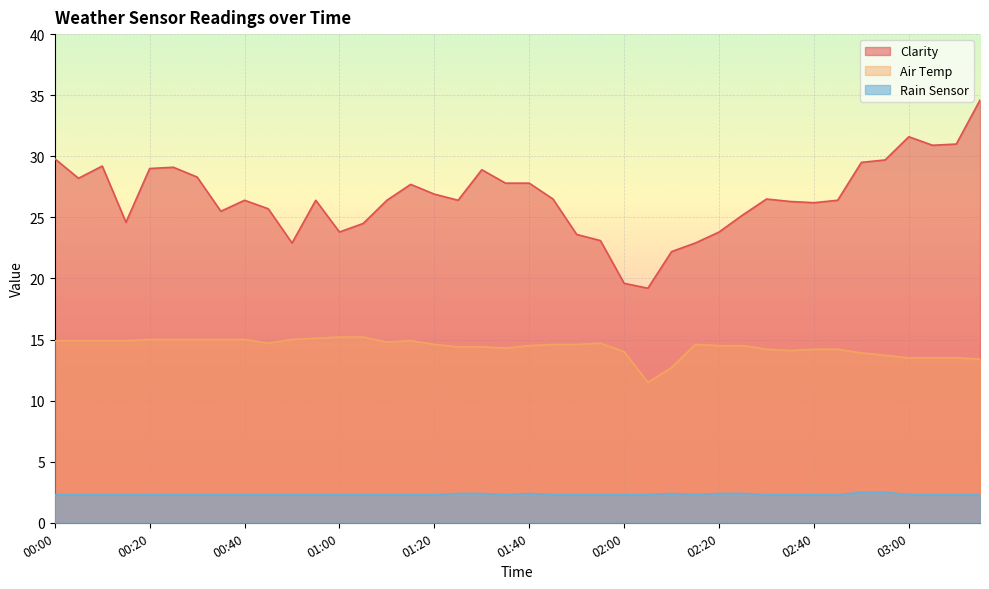

What position from the left is 01:35?

20